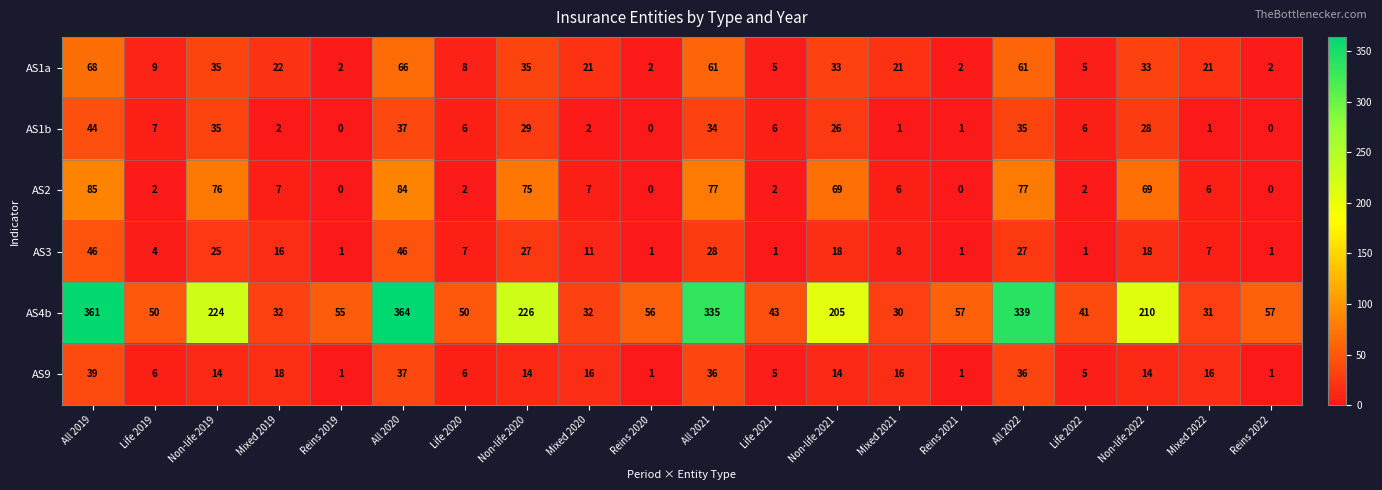

How many distinct data groups are displayed?

6